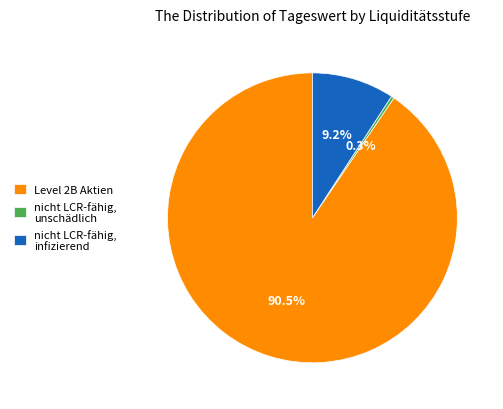

The nicht LCR-fähig, unschädlich slice represents 0% of the pie. True or false?

True